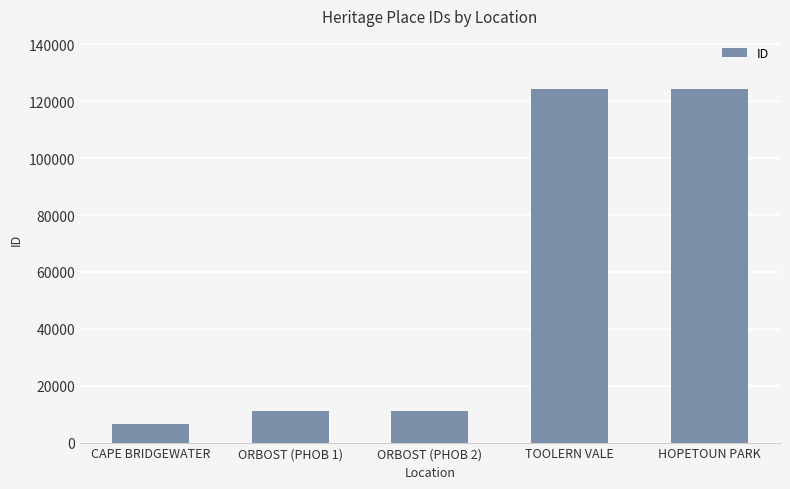

What is the minimum value shown in the chart?

6609